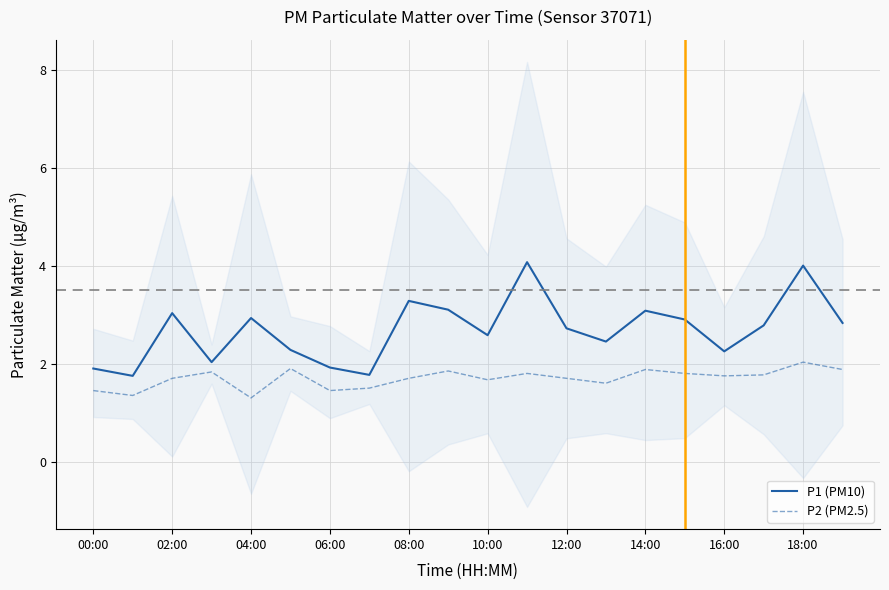

True or false: P2 (PM2.5) has more than 0 points higher than both neighbors.

True